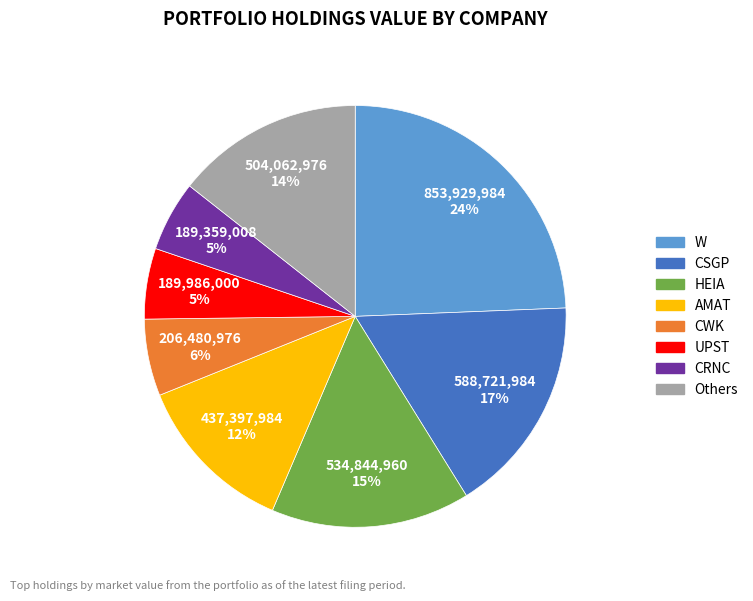

To the nearest percent, what is the difference between the largest and smallest slice percentages?

19%